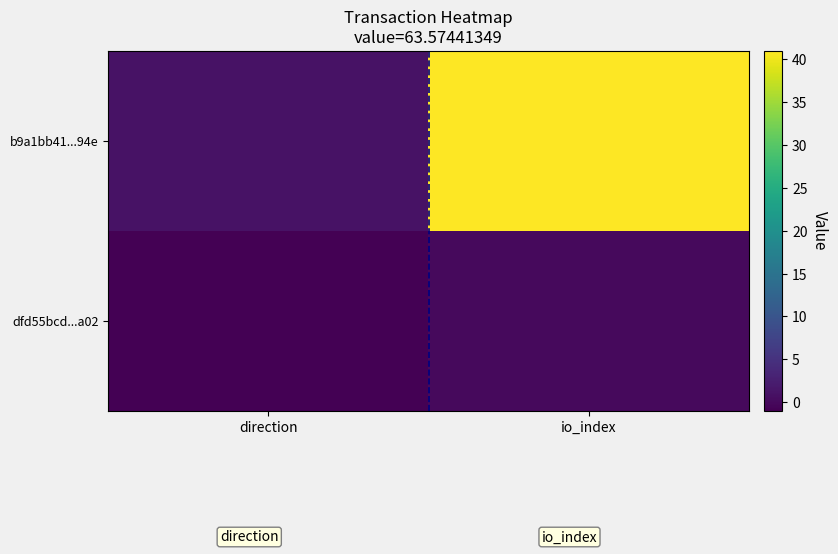

Reading left to right, transcribe all the data shown in this chart.

dfd55bcd...a02: direction=-1	io_index=0
b9a1bb41...94e: direction=1	io_index=41